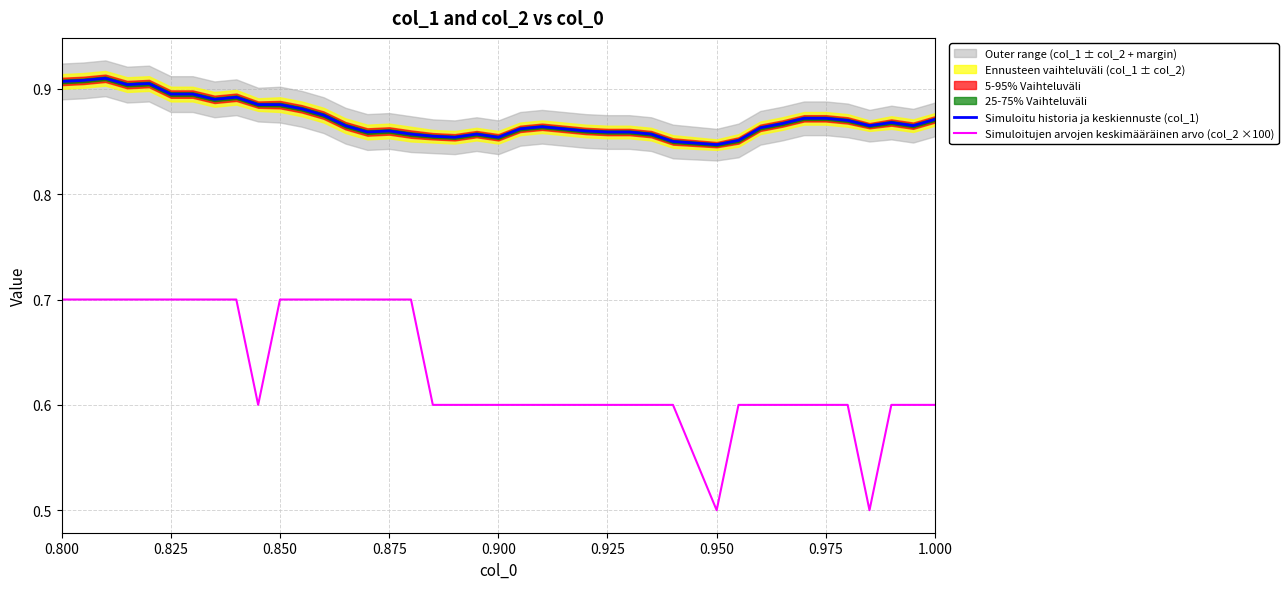

True or false: Simuloitu historia ja keskiennuste (col_1) and Simuloitujen arvojen keskimääräinen arvo (col_2 ×100) intersect in this chart.

False